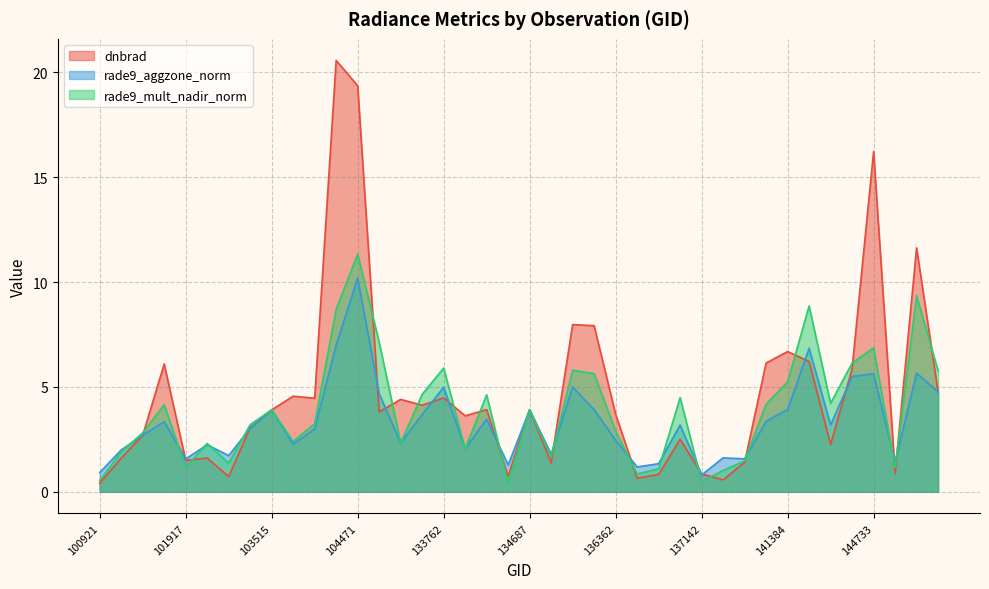

How many data points does each series have?

40